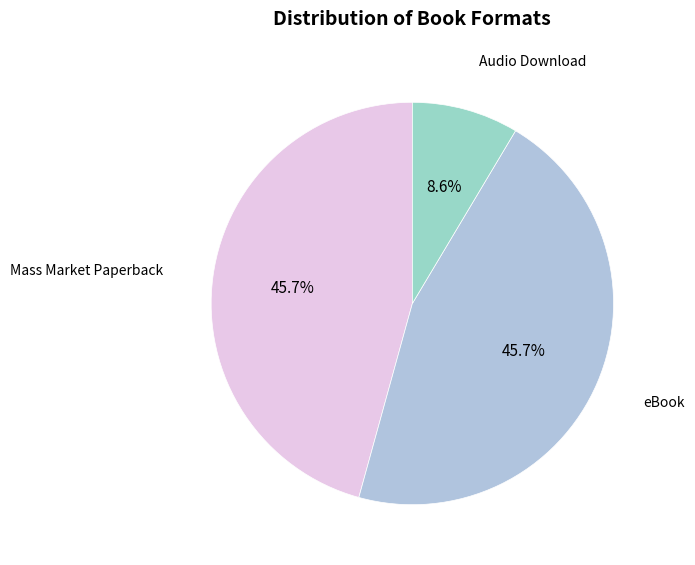

Does eBook account for over 50% of the chart?

No